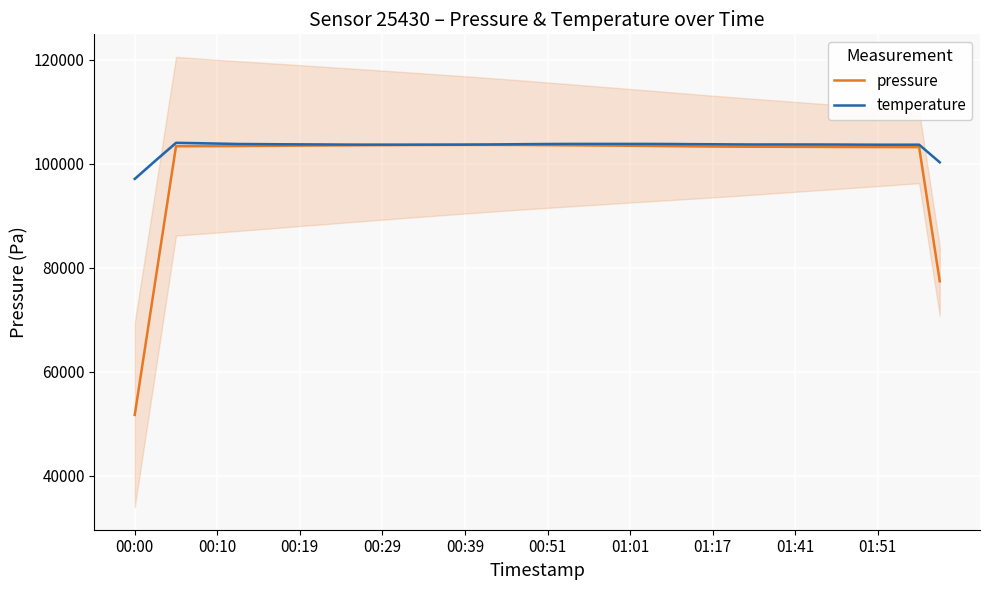

The pressure series shows 103560.1 at 13. True or false?

True